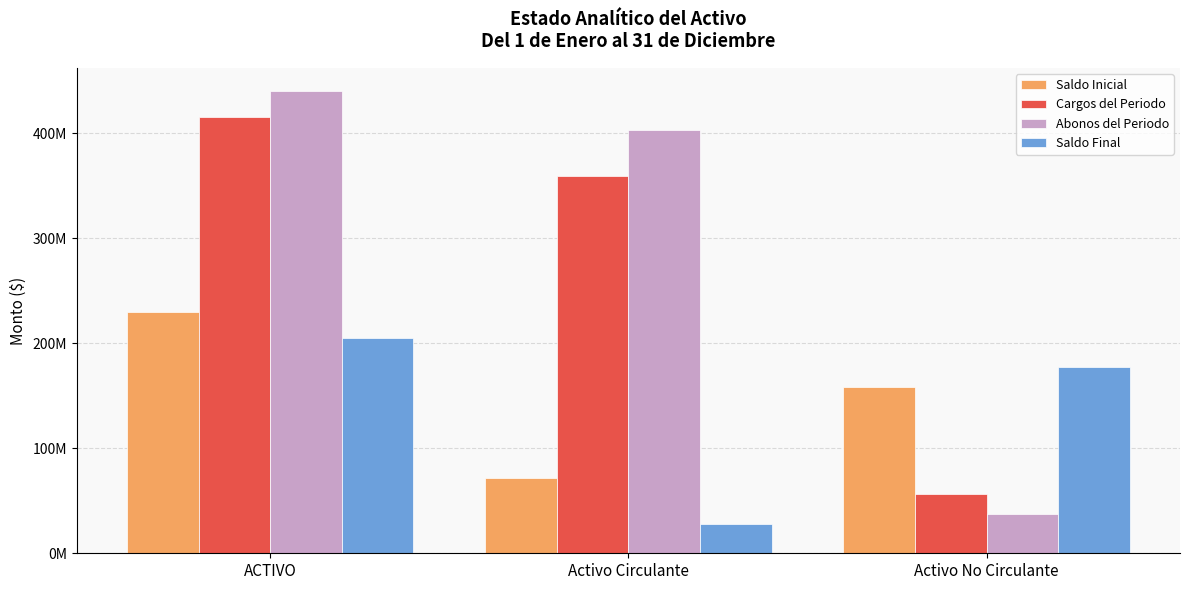

At ACTIVO, list the series in order from largest to smallest.

Abonos del Periodo, Cargos del Periodo, Saldo Inicial, Saldo Final